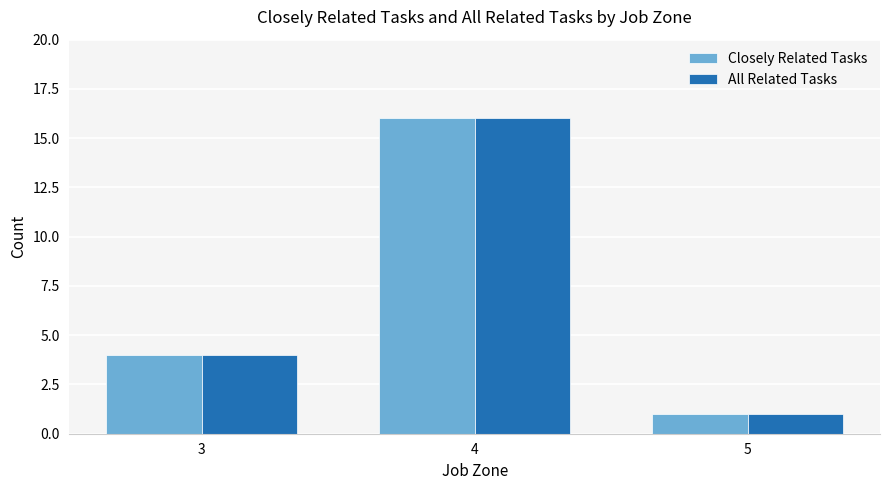

Is it true that All Related Tasks equals 1 at 5?

True